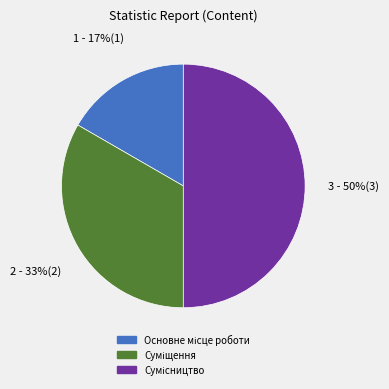

How many segments does this pie chart have?

3